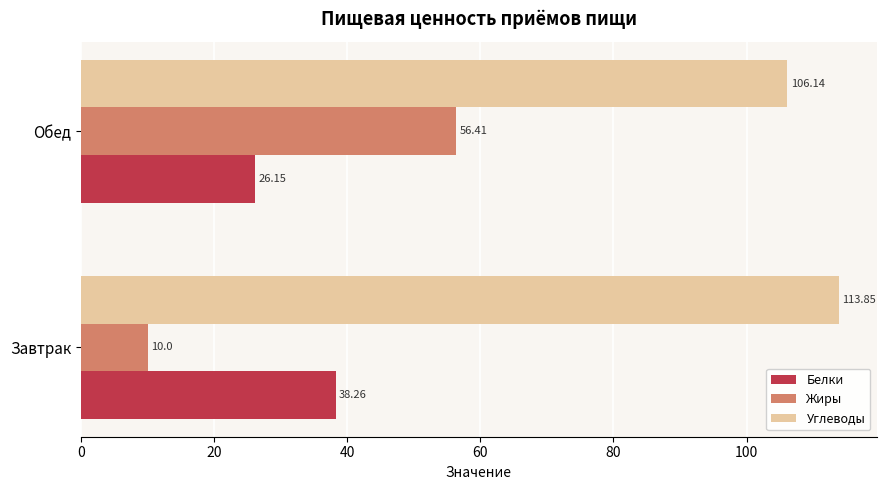

Rank the series by their maximum value, from highest to lowest.

Углеводы, Жиры, Белки